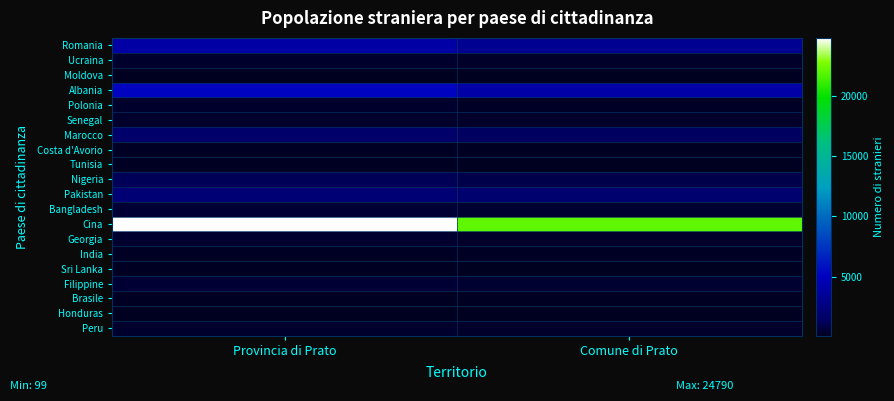

Reading right to left, transcribe all the data shown in this chart.

Romania: Comune di Prato=3266	Provincia di Prato=3958
Ucraina: Comune di Prato=324	Provincia di Prato=381
Moldova: Comune di Prato=99	Provincia di Prato=113
Albania: Comune di Prato=4114	Provincia di Prato=5255
Polonia: Comune di Prato=291	Provincia di Prato=383
Senegal: Comune di Prato=314	Provincia di Prato=355
Marocco: Comune di Prato=1422	Provincia di Prato=1795
Costa d'Avorio: Comune di Prato=172	Provincia di Prato=213
Tunisia: Comune di Prato=114	Provincia di Prato=175
Nigeria: Comune di Prato=942	Provincia di Prato=1176
Pakistan: Comune di Prato=1910	Provincia di Prato=2139
Bangladesh: Comune di Prato=470	Provincia di Prato=505
Cina: Comune di Prato=22022	Provincia di Prato=24790
Georgia: Comune di Prato=338	Provincia di Prato=406
India: Comune di Prato=204	Provincia di Prato=214
Sri Lanka: Comune di Prato=121	Provincia di Prato=161
Filippine: Comune di Prato=450	Provincia di Prato=495
Brasile: Comune di Prato=153	Provincia di Prato=181
Honduras: Comune di Prato=123	Provincia di Prato=128
Peru: Comune di Prato=293	Provincia di Prato=347